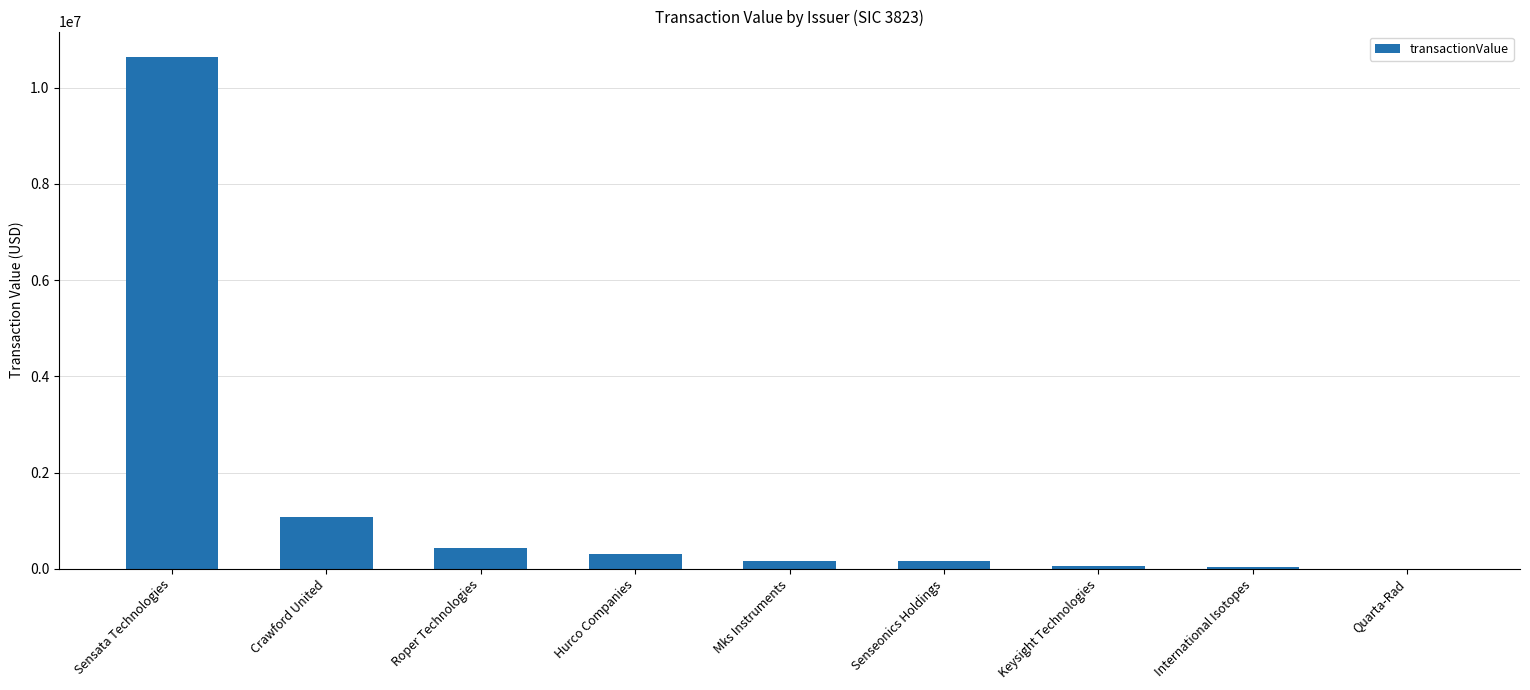

The chart shows a value of 10636267 at Sensata Technologies. True or false?

True